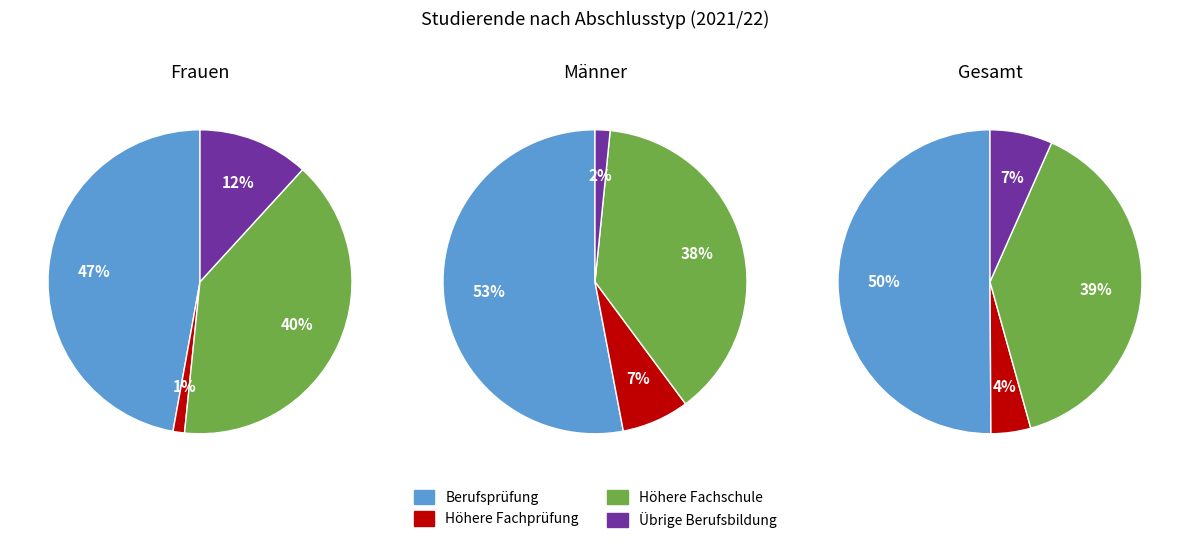

To the nearest percent, what is the average slice percentage?

25%